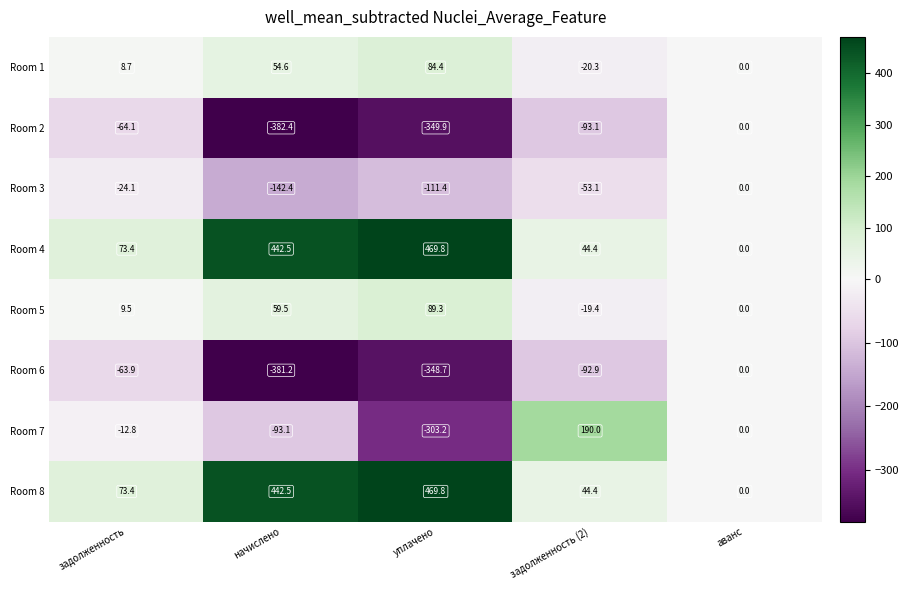

At which label does Room 7 first exceed -12?

задолженность (2)